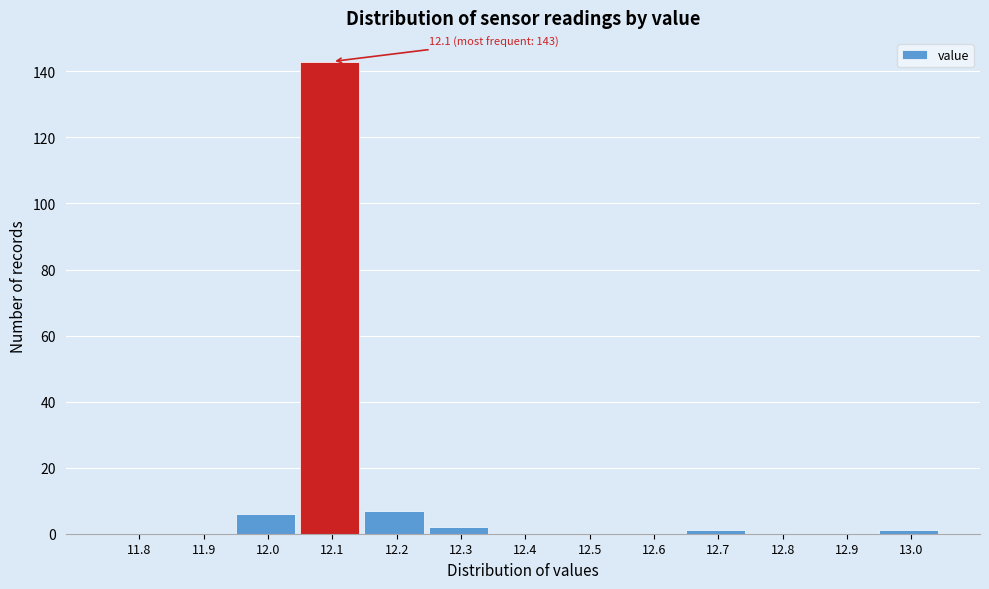

Reading left to right, transcribe all the data shown in this chart.

11.8=0	11.9=0	12.0=6	12.1=143	12.2=7	12.3=2	12.4=0	12.5=0	12.6=0	12.7=1	12.8=0	12.9=0	13.0=1